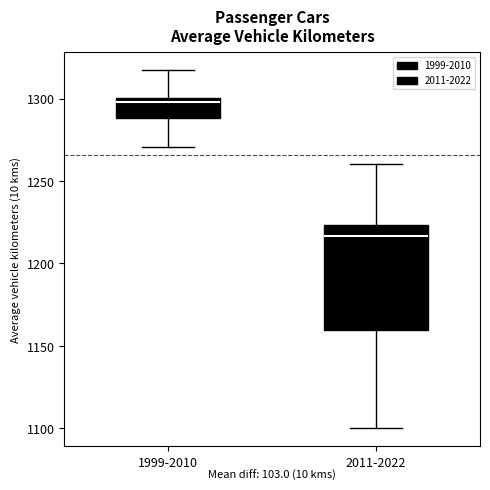

Reading left to right, read every box against the y-axis: the position of its median line, the range the box covers, and the ends of its whiskers. The values are not printed on the chart, so give them approximately, as read against the axis.

1999-2010: median 1300 (just below the box's upper edge), box 1290 to 1300, whiskers 1270 to 1315
2011-2022: median 1215, box 1160 to 1225, whiskers 1100 to 1260